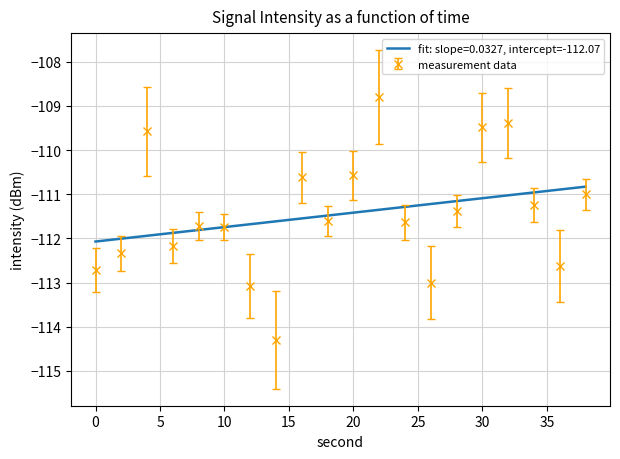

How many distinct data groups are displayed?

2